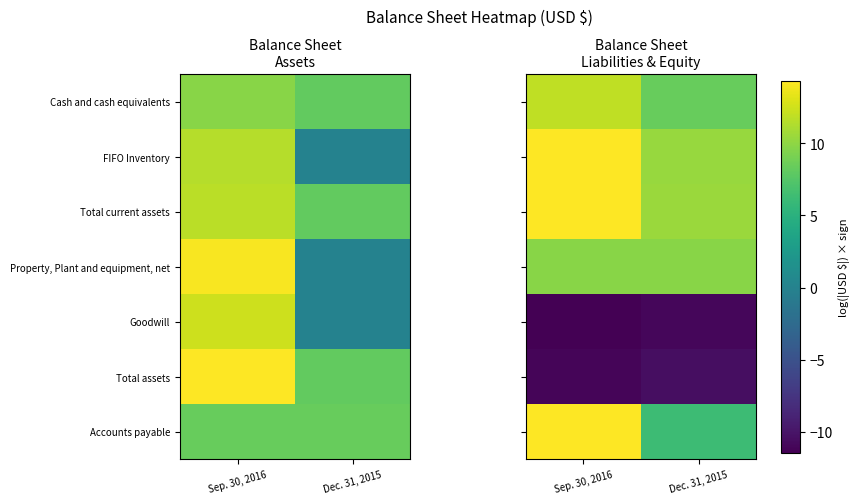

What is the smallest value displayed?

-11.5